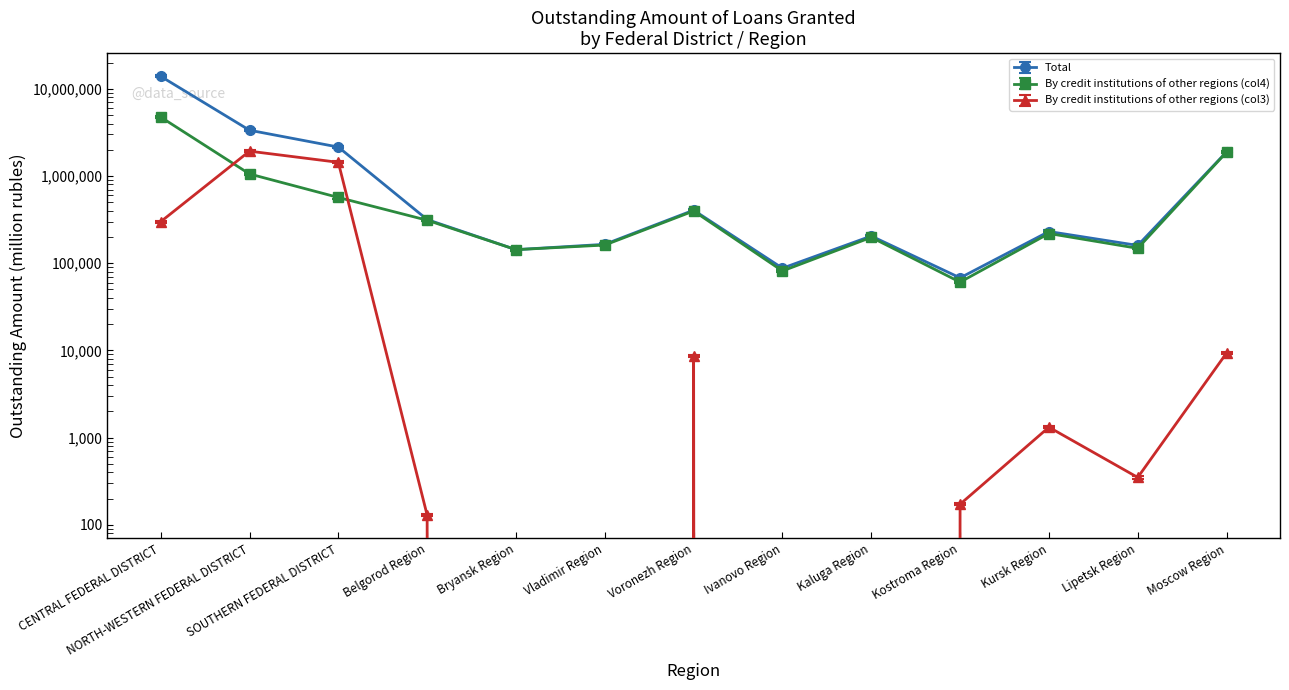

What is the difference between the second highest and minimum values in the By credit institutions of other regions (col3) series?

1435525